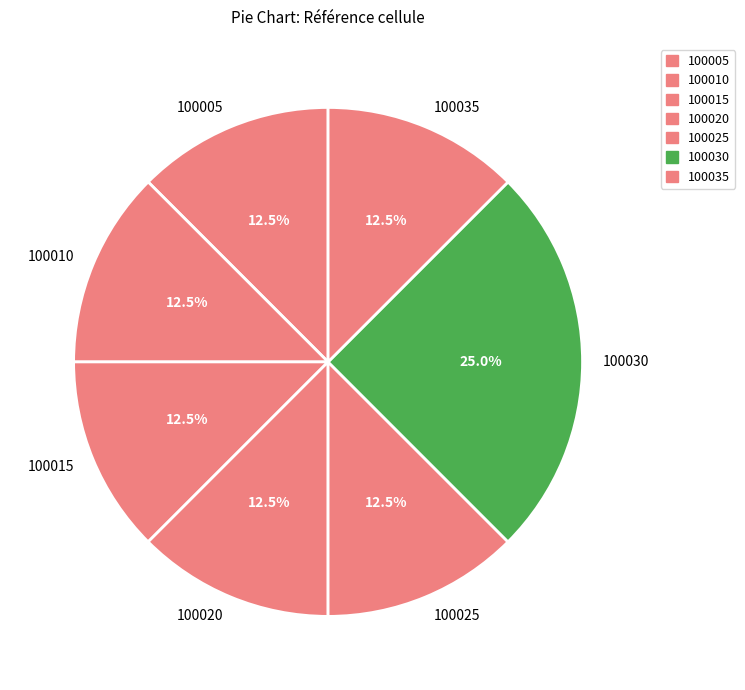

Is 100030 the majority of the pie?

No